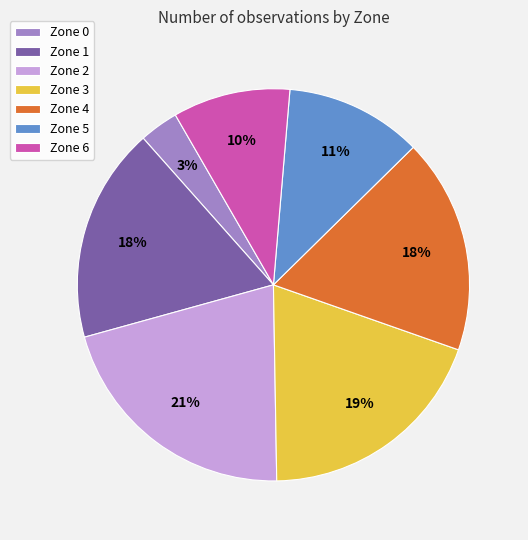

True or false: Zone 4 accounts for 31% of the total.

False